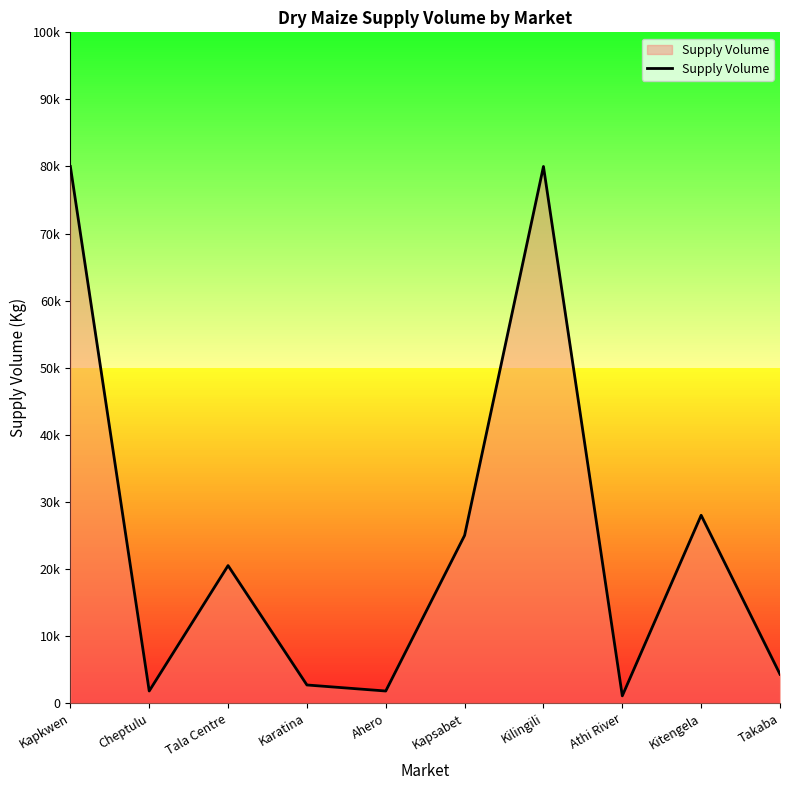

At which category does the chart reach its peak across all series?

Kapkwen